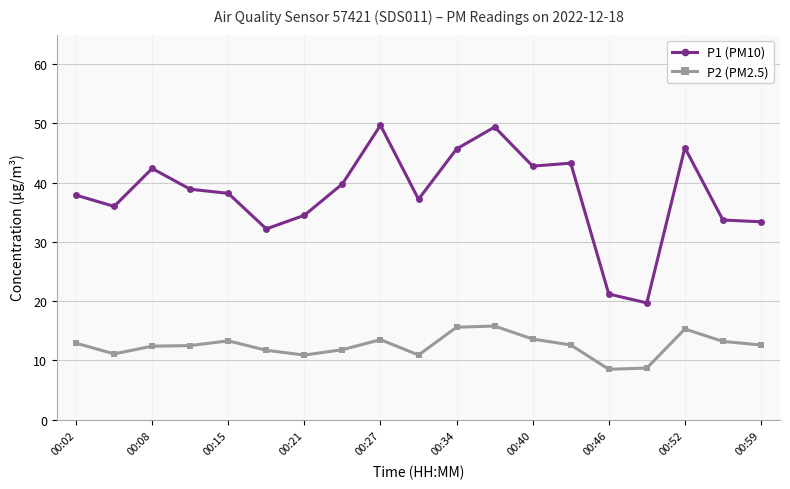

List the series in order of their overall mean, lowest first.

P2 (PM2.5), P1 (PM10)